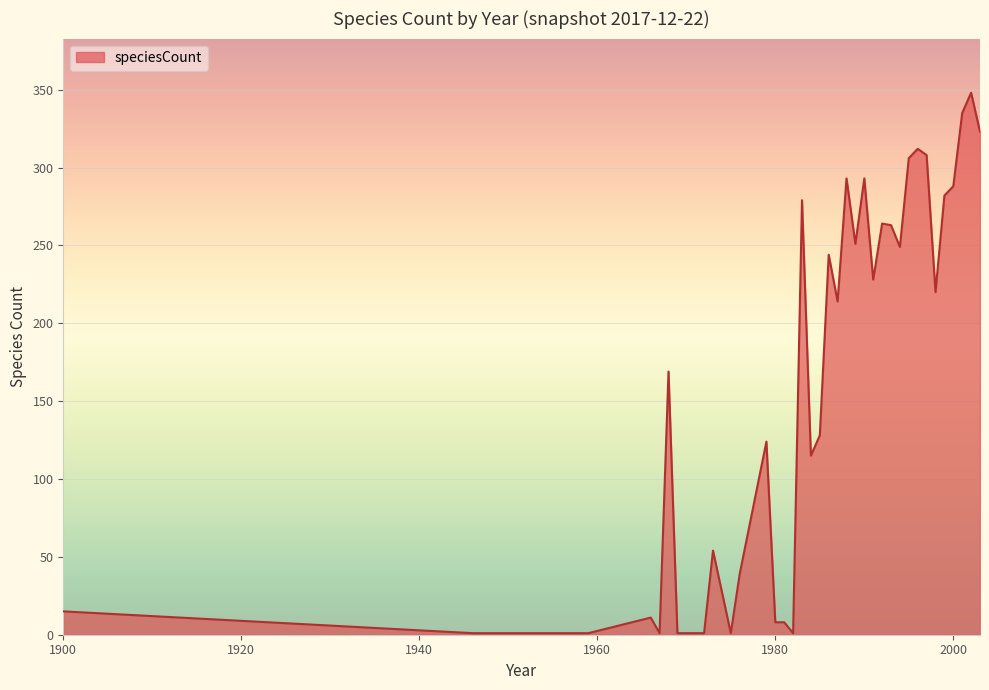

What is the difference between the maximum and minimum values?

347